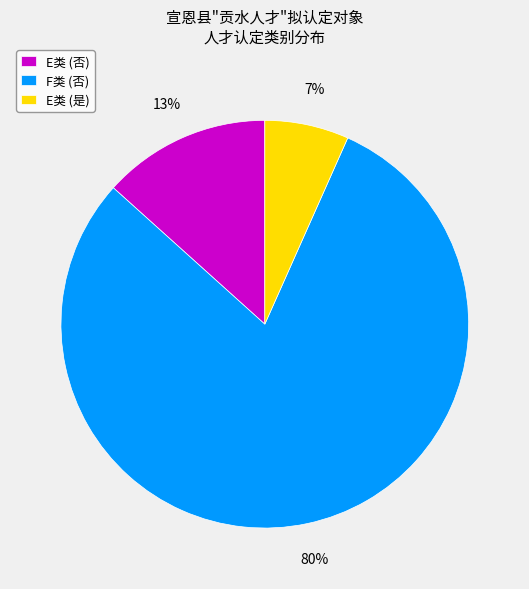

Rank the categories by value from highest to lowest.

F类 (否), E类 (否), E类 (是)